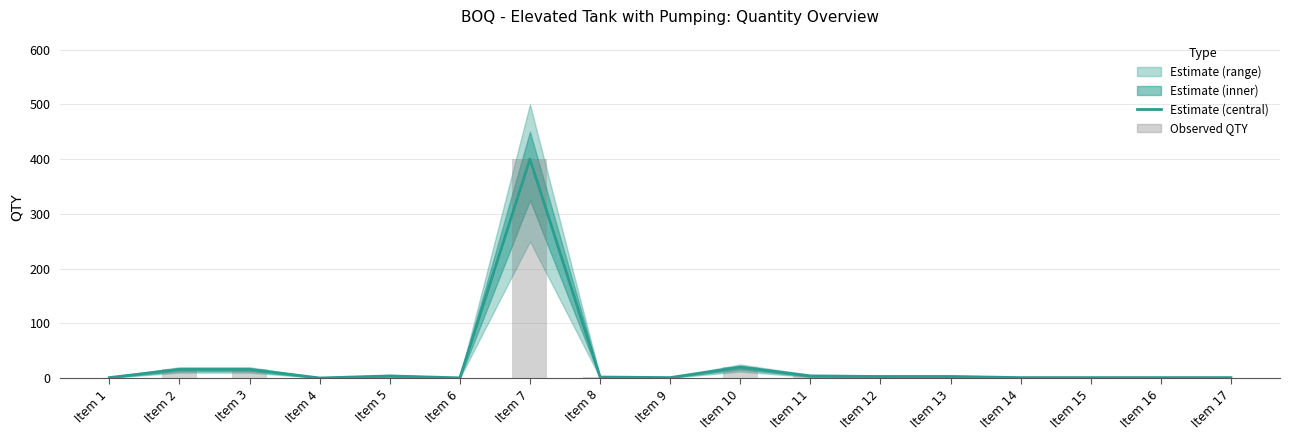

Which series changed the most between Item 2 and Item 5?

Estimate (central)